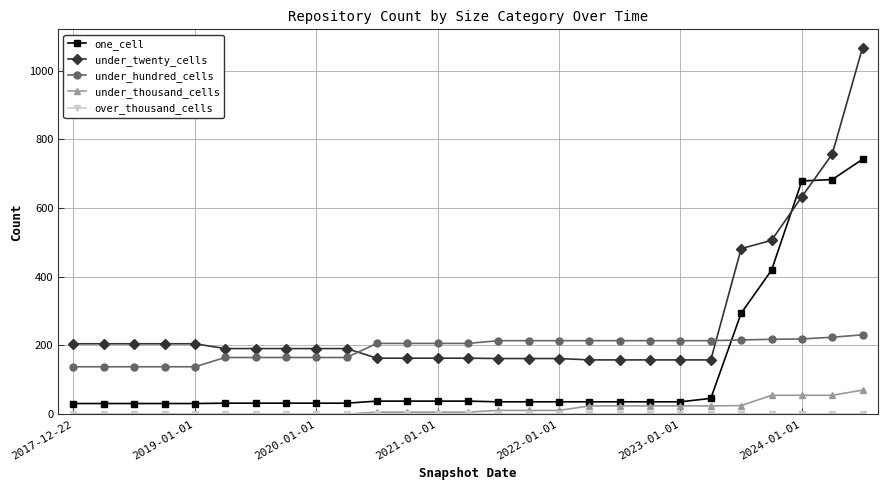

What is the highest value of the under_hundred_cells series?

231